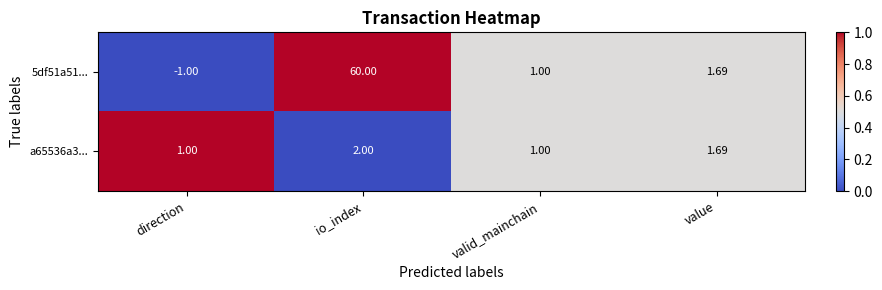

Which category has the highest value in the a65536a3... series?

io_index